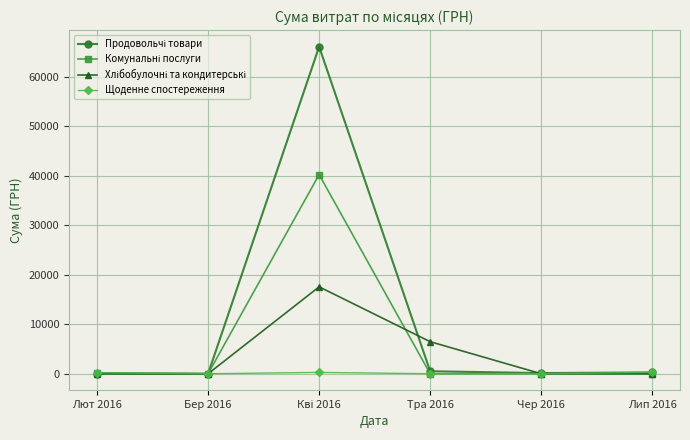

What is the label of the 2nd point from the left?

Бер 2016